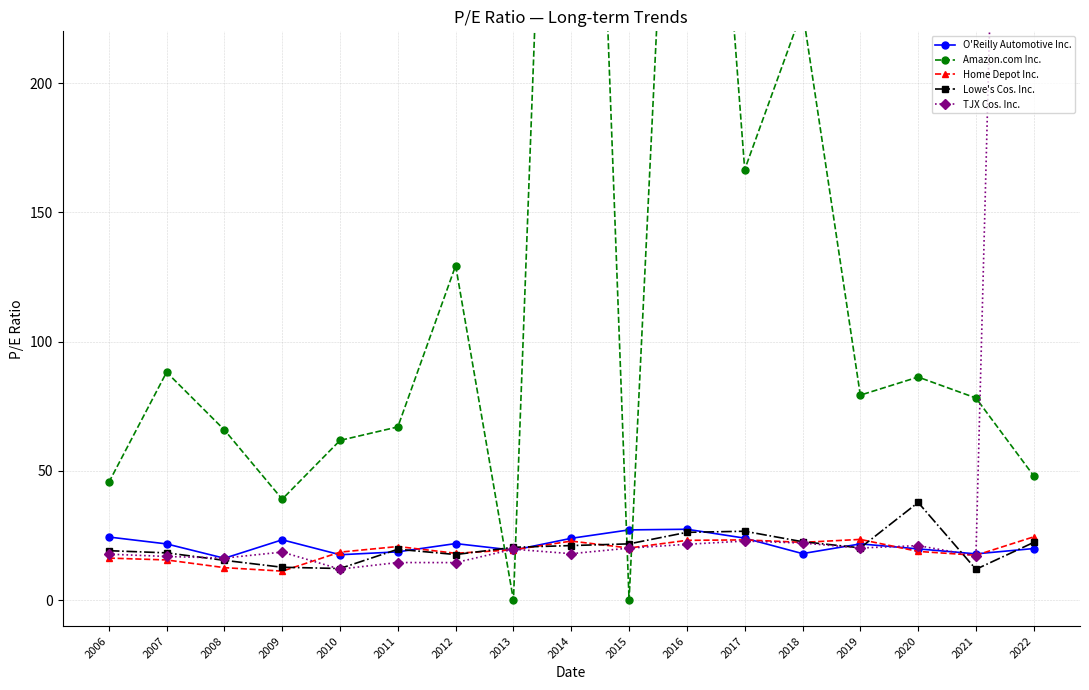

What is the total value across all series at 2016?

562.2